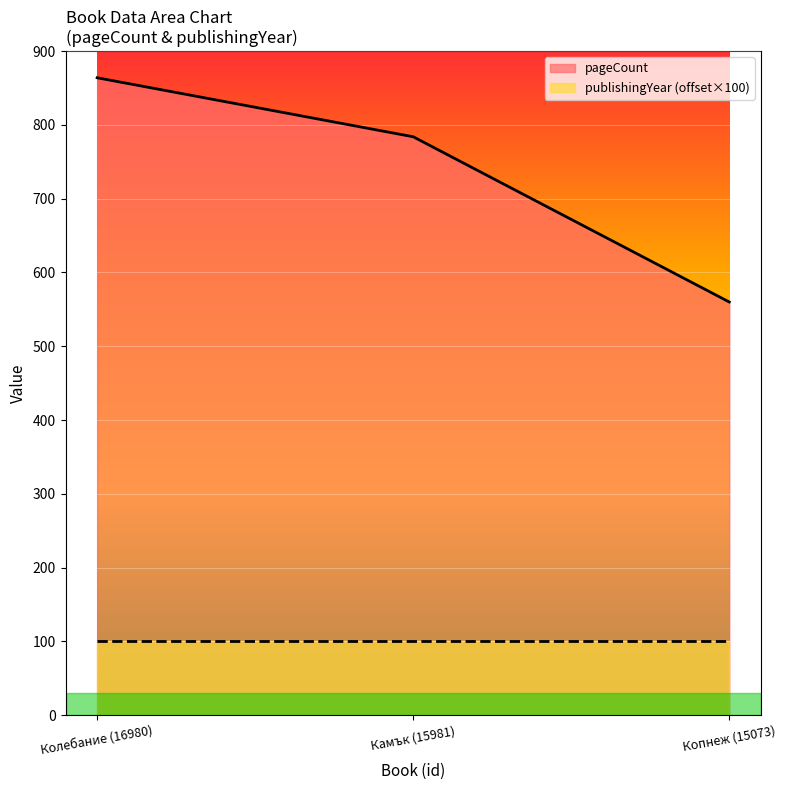

What is the sum of the values at Камък (15981) and Колебание (16980)?

1648